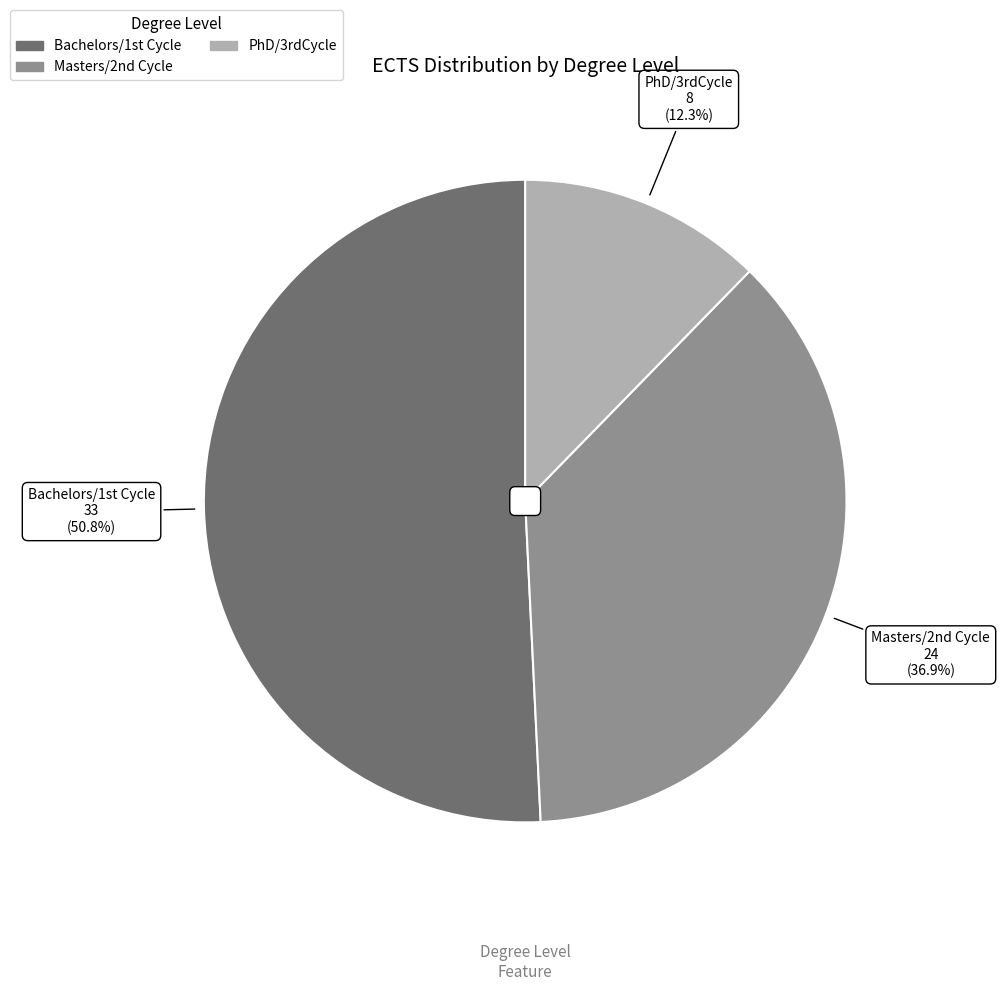

Which slice represents more than half of the pie?

Bachelors/1st Cycle